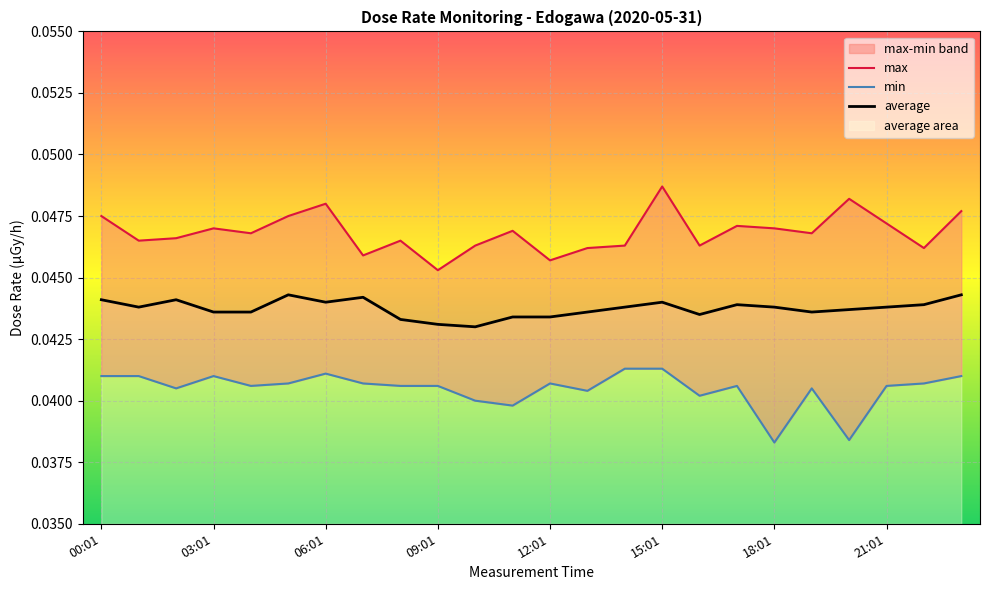

What is the label of the 3rd point from the left?

06:01